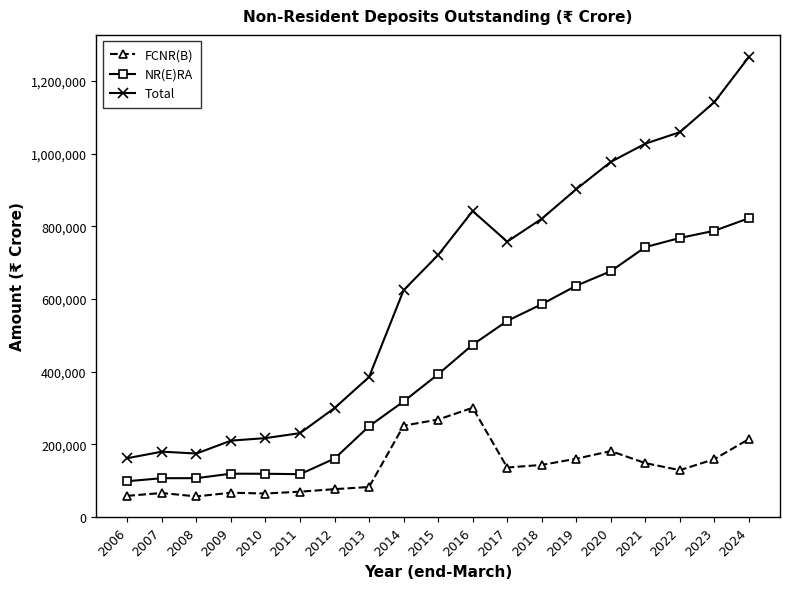

Is the value of Total at 2014 greater than the value of FCNR(B) at 2008?

Yes